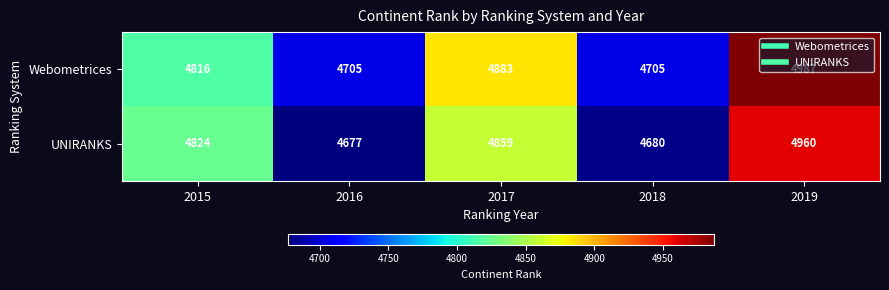

Count the number of categories in the chart.

5